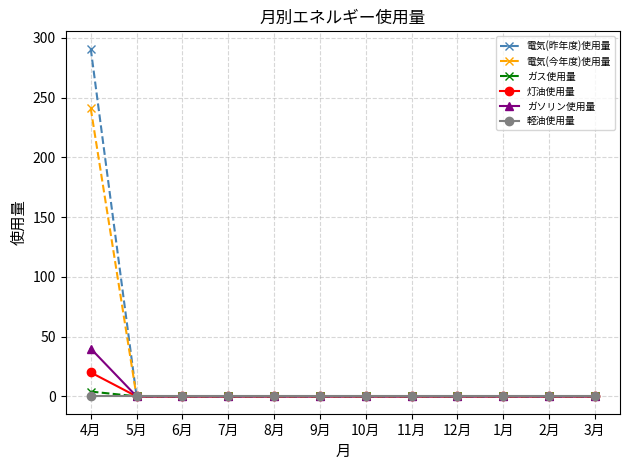

Is this an area chart (filled region under the line)?

No